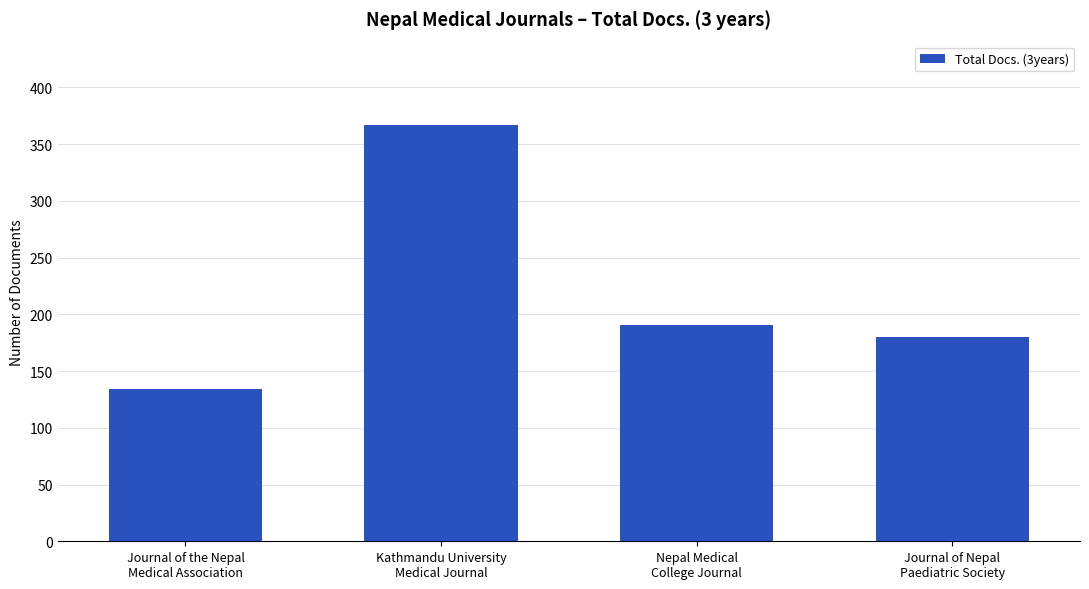

What is the average value?

218